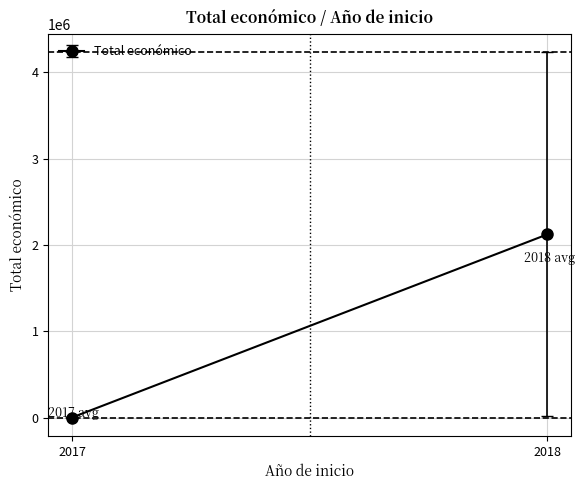

What is the difference between the second highest and minimum values?

15478